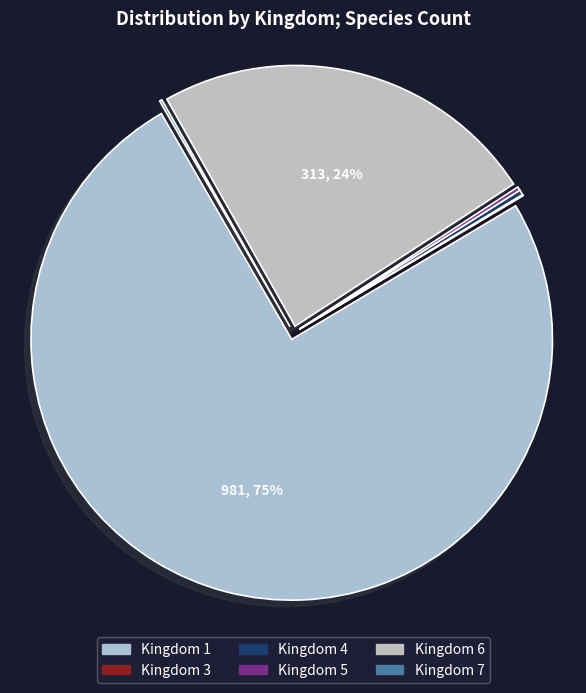

What is the majority slice?

Kingdom 1